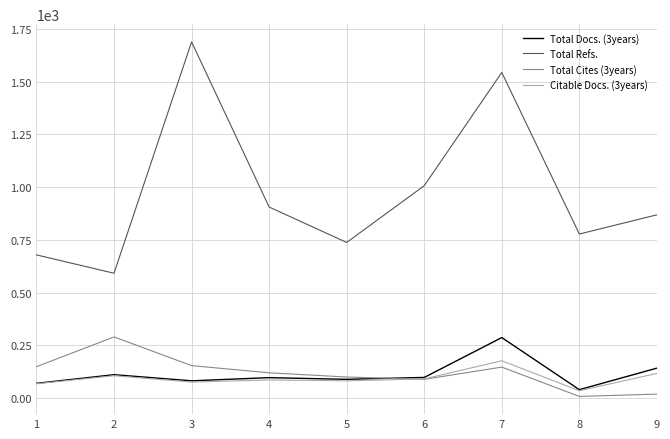

Does the chart have visible grid lines?

Yes